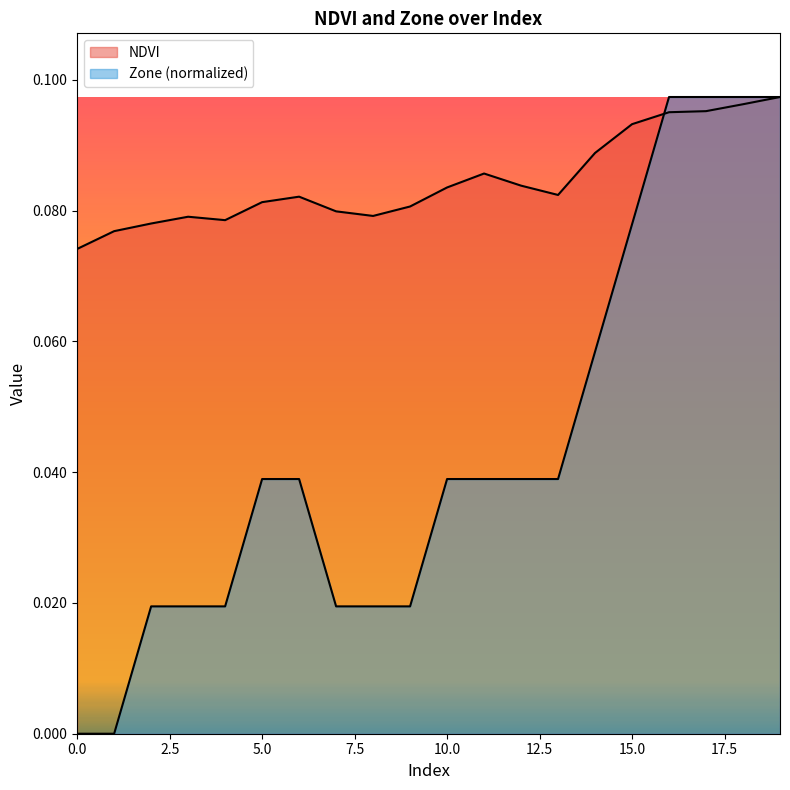

True or false: NDVI and Zone intersect in this chart.

True